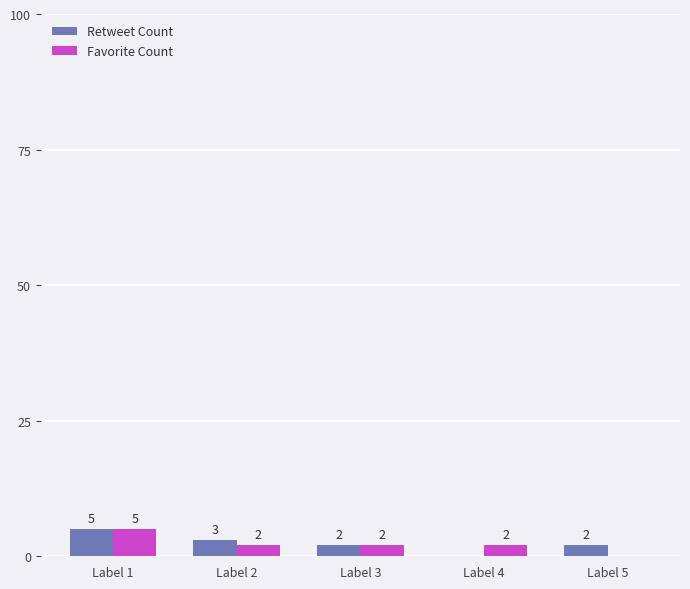

The Retweet Count series shows 8 at Label 1. True or false?

False